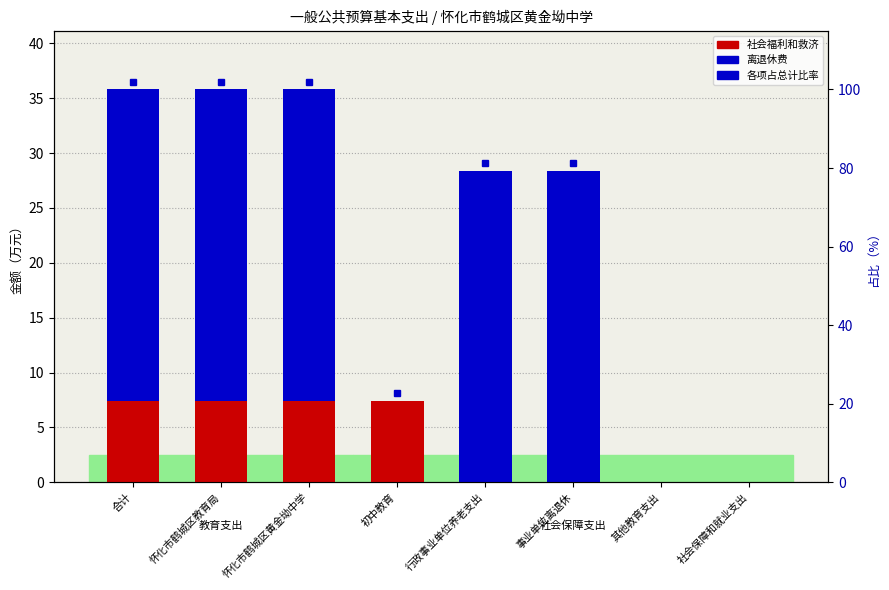

How many categories are shown in the chart?

8